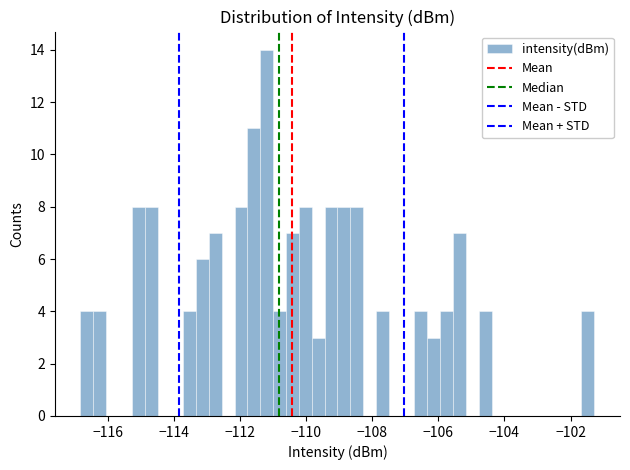

Around what value on the x-axis is the tallest bar? Give the approximate position of its centre, as read against the axis.

-111.2